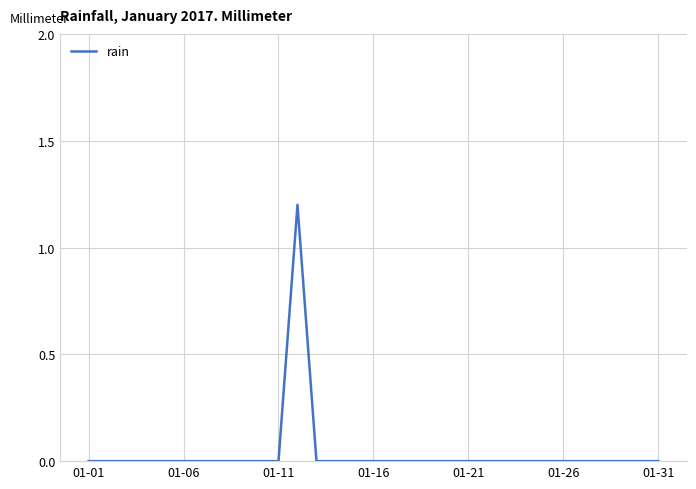

What is the greatest value displayed?

1.2